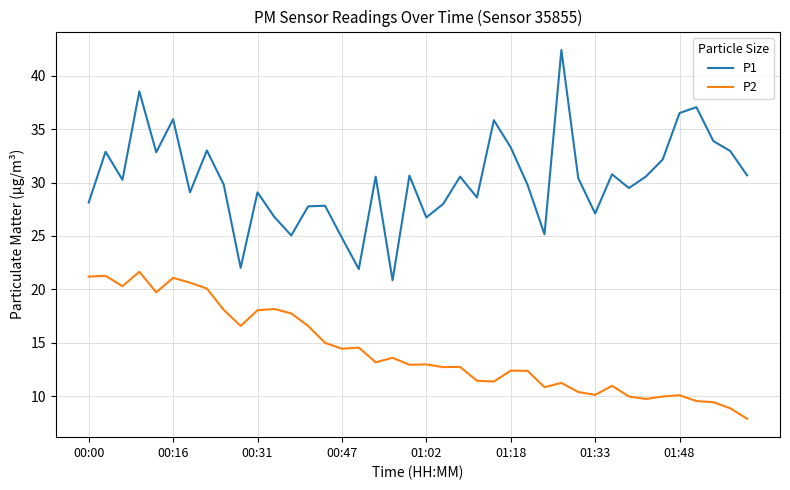

Which series has the largest total across all categories?

P1